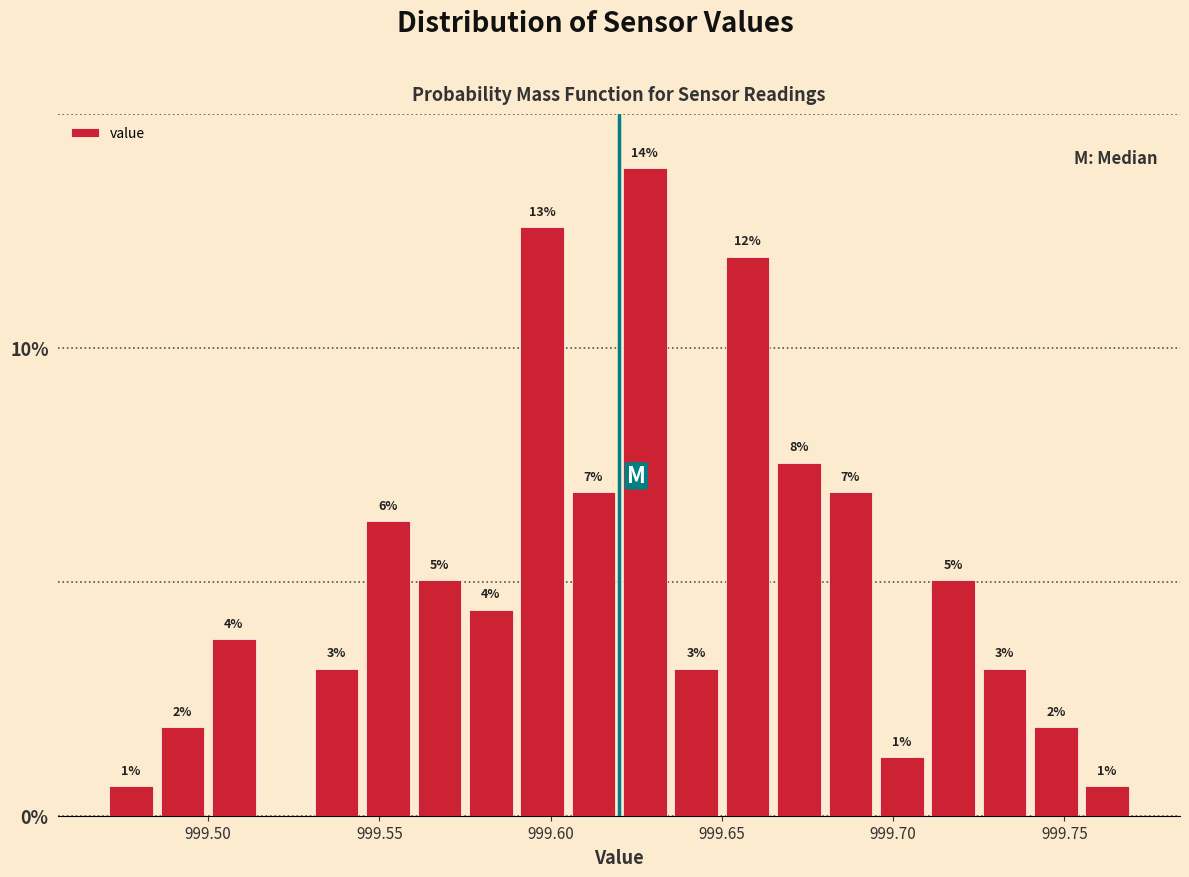

Around what value on the x-axis is the tallest bar? Give the approximate position of its centre, as read against the axis.

999.630